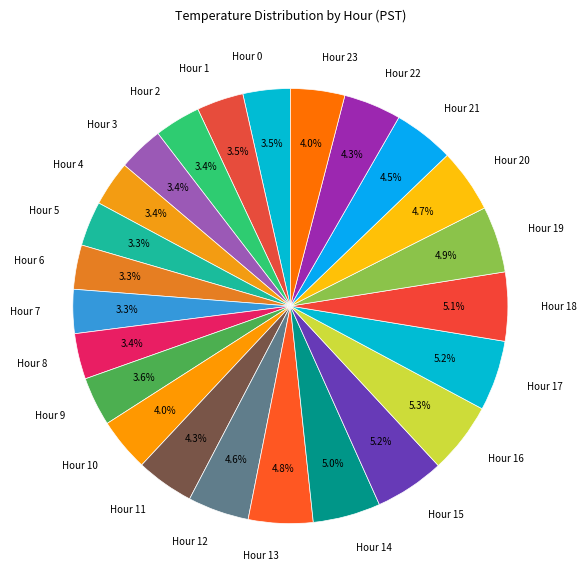

Is Hour 6 the majority of the pie?

No